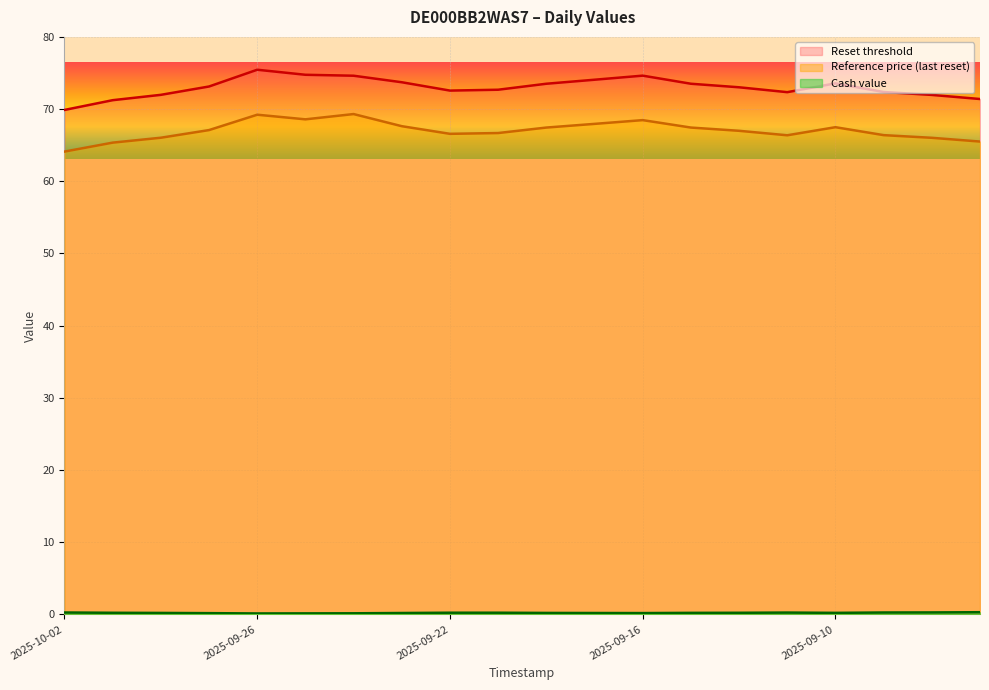

Rank the categories by Reference price (last reset) value from lowest to highest.

2025-10-02, 2025-10-01, 2025-09-05, 2025-09-08, 2025-09-30, 2025-09-11, 2025-09-09, 2025-09-22, 2025-09-19, 2025-09-12, 2025-09-29, 2025-09-18, 2025-09-15, 2025-09-10, 2025-09-23, 2025-09-17, 2025-09-16, 2025-09-25, 2025-09-26, 2025-09-24